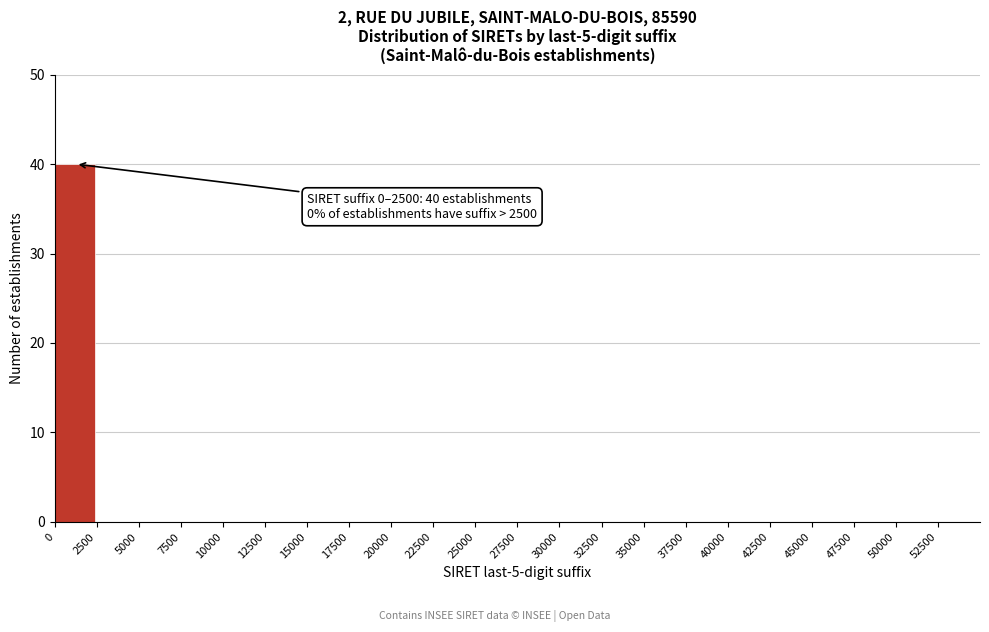

Over which range of the x-axis is the bar tallest?

0 to 2500